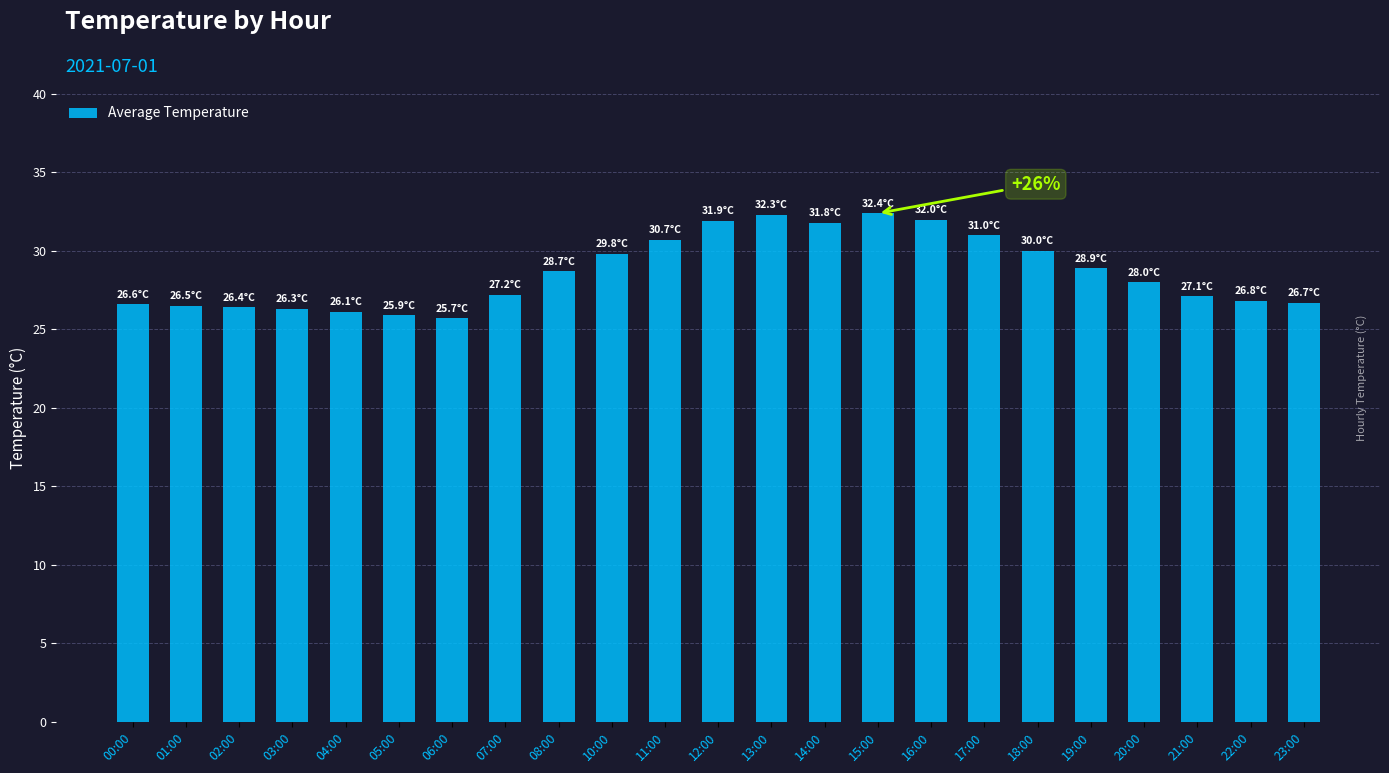

What is the change in value from 01:00 to 07:00?

+0.7